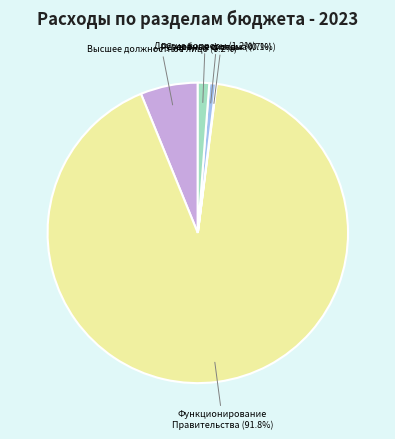

Does any single category account for the majority?

Yes